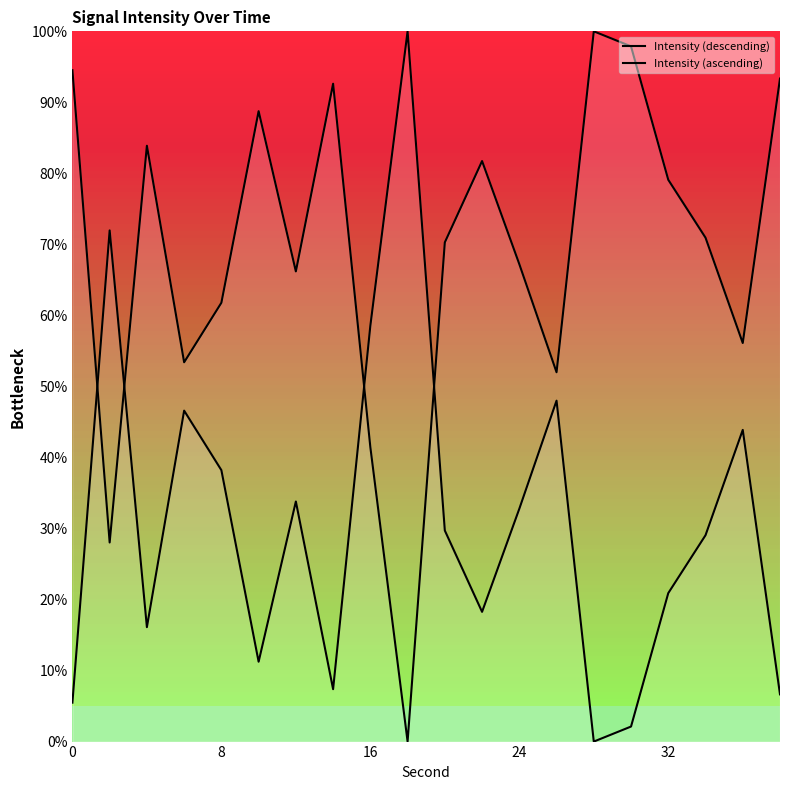

Is the value of Intensity (ascending) at 14 greater than the value of Intensity (descending) at 32?

No